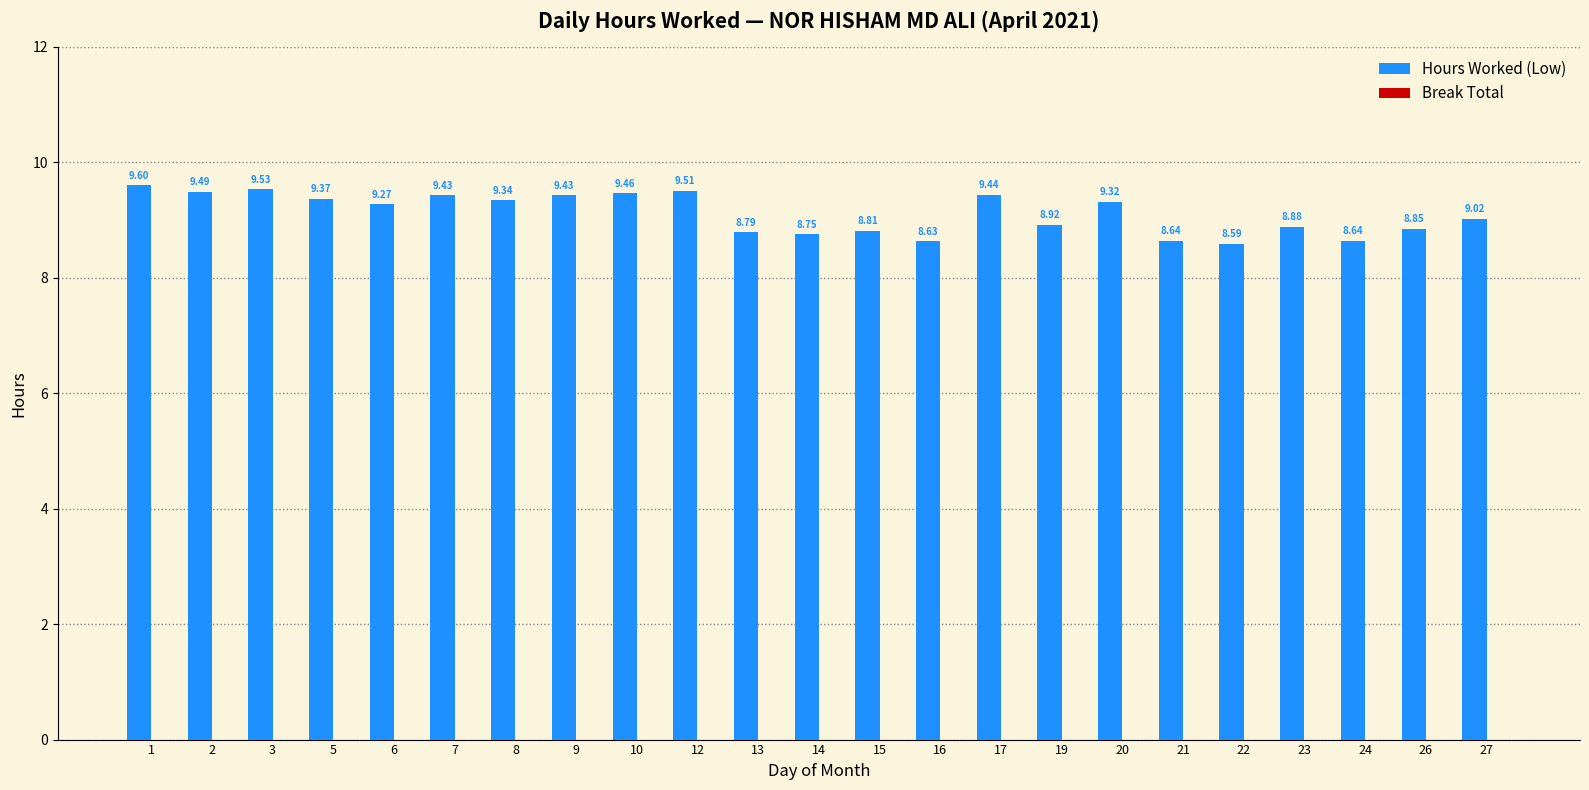

What is the change in value from 7 to 27?

-0.4